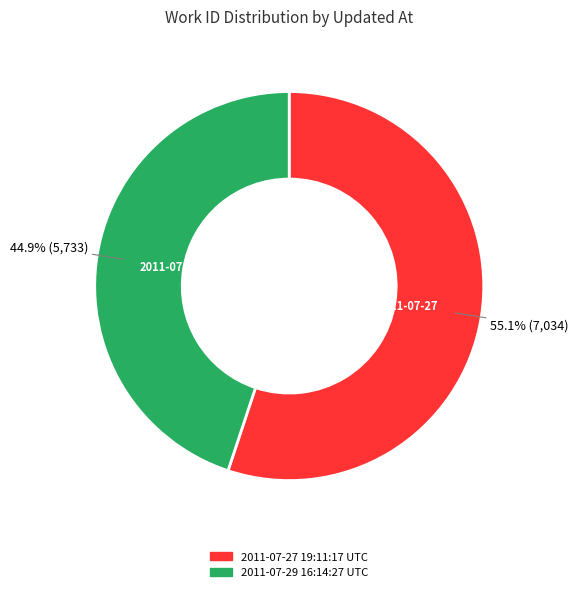

Do 2011-07-29 16:14:27 UTC and 2011-07-27 19:11:17 UTC together represent more than half of the pie?

Yes